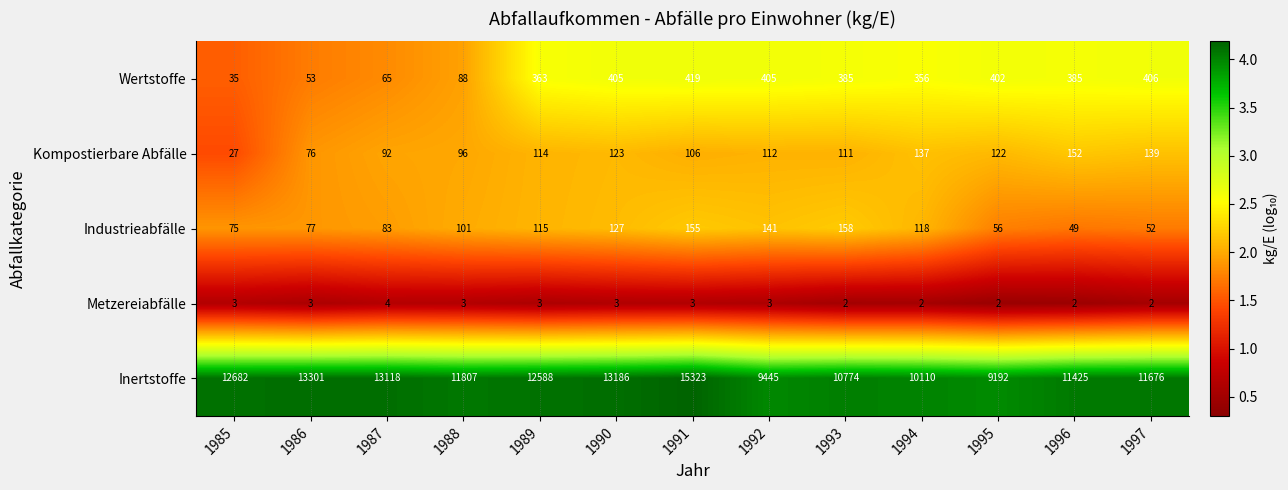

Rank the series by their maximum value, from lowest to highest.

Metzereiabfälle, Kompostierbare Abfälle, Industrieabfälle, Wertstoffe, Inertstoffe